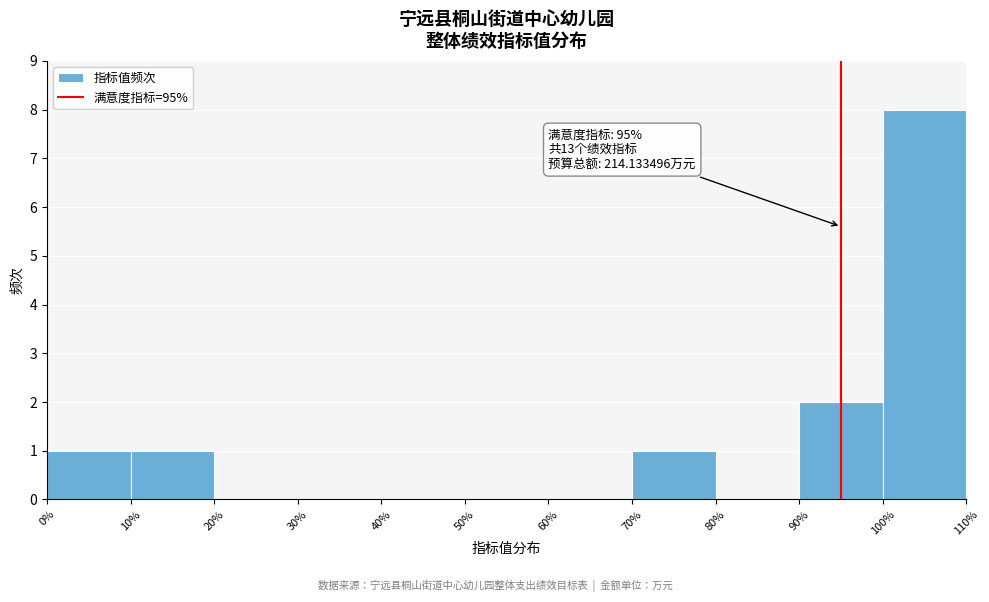

Which range on the x-axis has the tallest bar?

100% to 110%